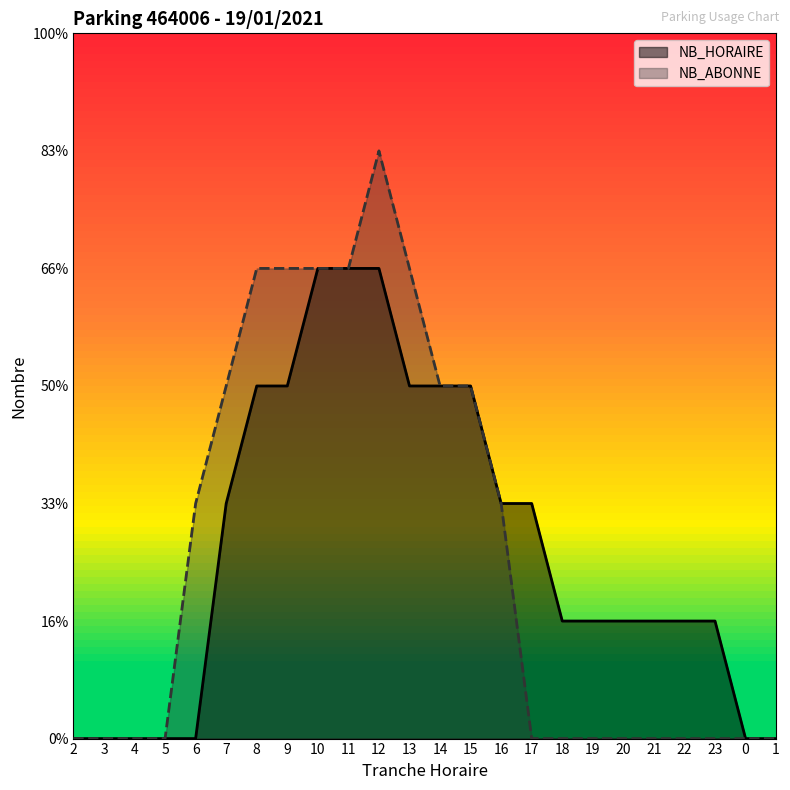

At which label does NB_ABONNE reach its minimum?

2